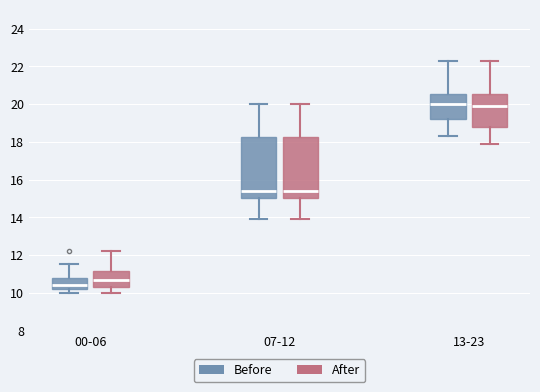

Reading left to right, read every box against the y-axis: the position of its median line, the range the box covers, and the ends of its whiskers. The values are not printed on the chart, so give them approximately, as read against the axis.

00-06 (Before): median 10.4, box 10.2 to 10.8, whiskers 10.0 to 11.6
00-06 (After): median 10.6, box 10.4 to 11.2, whiskers 10.0 to 12.2
07-12 (Before): median 15.4, box 15.0 to 18.2, whiskers 14.0 to 20.0
07-12 (After): median 15.4, box 15.0 to 18.2, whiskers 14.0 to 20.0
13-23 (Before): median 20.0, box 19.2 to 20.6, whiskers 18.4 to 22.4
13-23 (After): median 20.0, box 18.8 to 20.6, whiskers 18.0 to 22.4